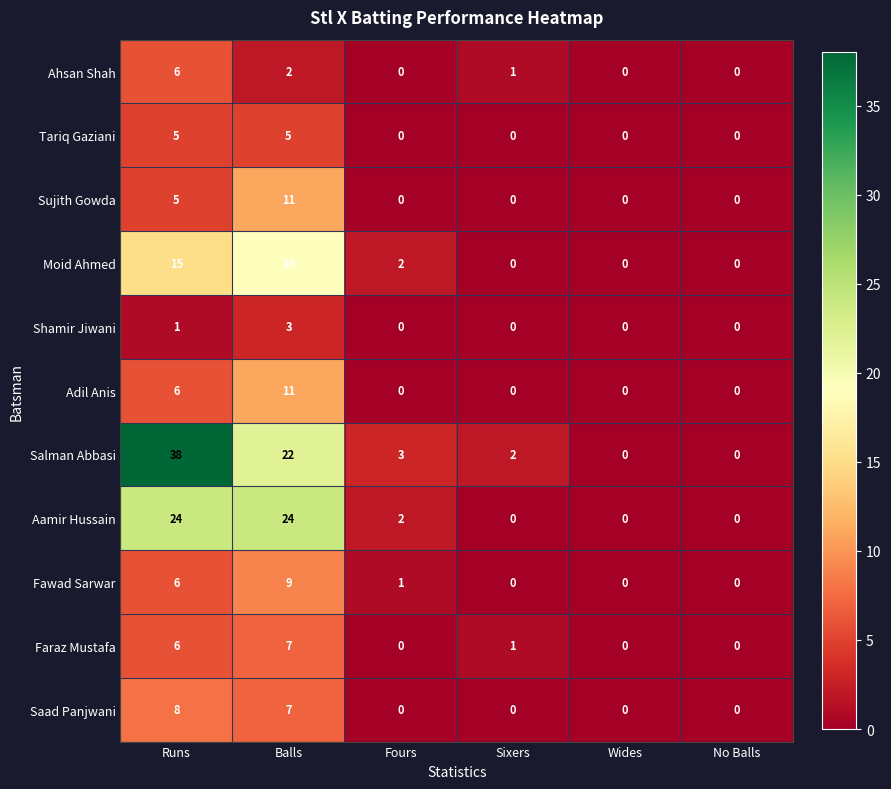

What is the difference between the second highest and minimum values in the Salman Abbasi series?

22